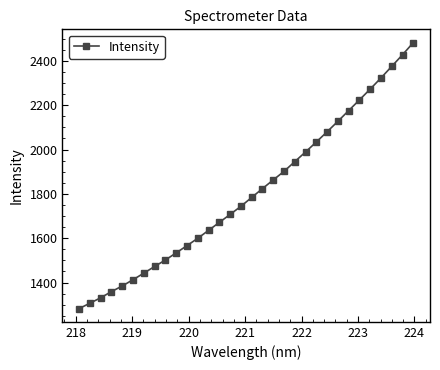

What is the difference between the maximum and second lowest values?

1175.5